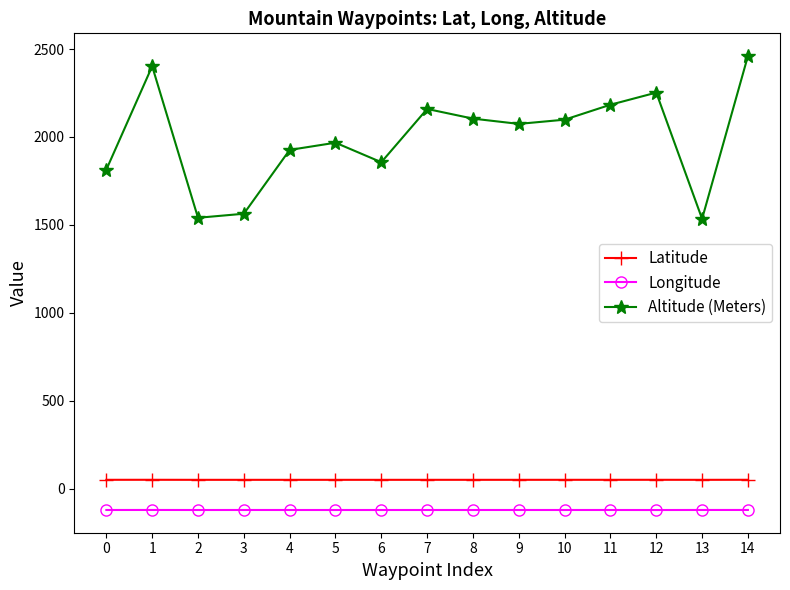

The Latitude series shows 49.6 at 0. True or false?

True